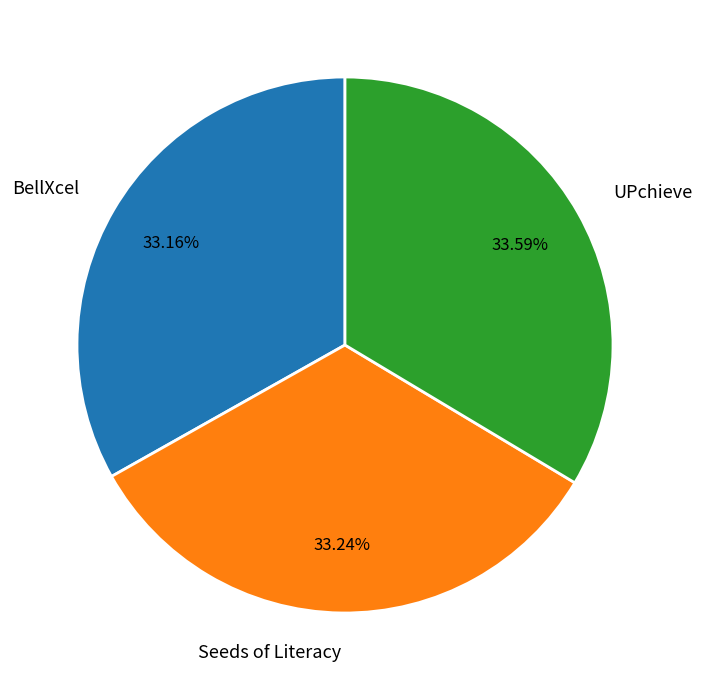

Does BellXcel represent more than half of the total?

No